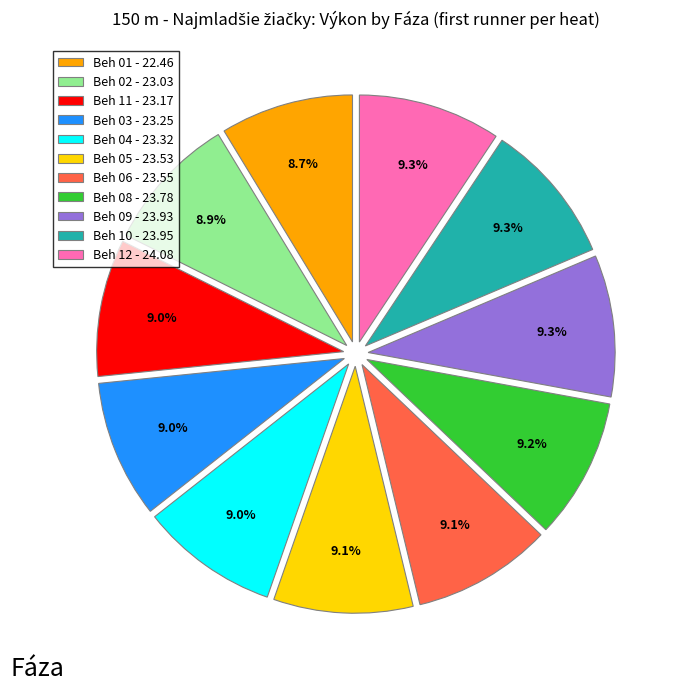

Combined, what portion of the pie is Beh 05 - 23.53 and Beh 03 - 23.25?

18.1%